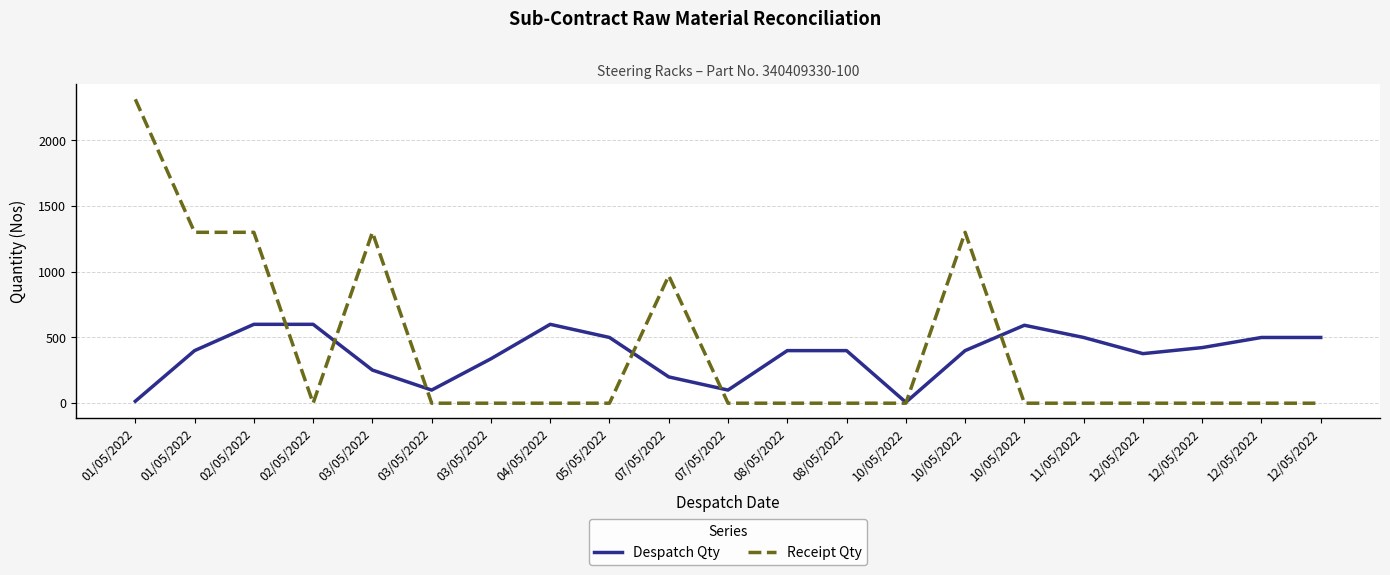

Reading left to right, what are all the values shown in this chart?

Despatch Qty: 15	400	600	600	252	100	338	600	500	200	100	400	400	7	400	593	500	377	423	500	500
Receipt Qty: 2312	1300	1300	0	1300	0	0	0	0	970	0	0	0	0	1300	0	0	0	0	0	0